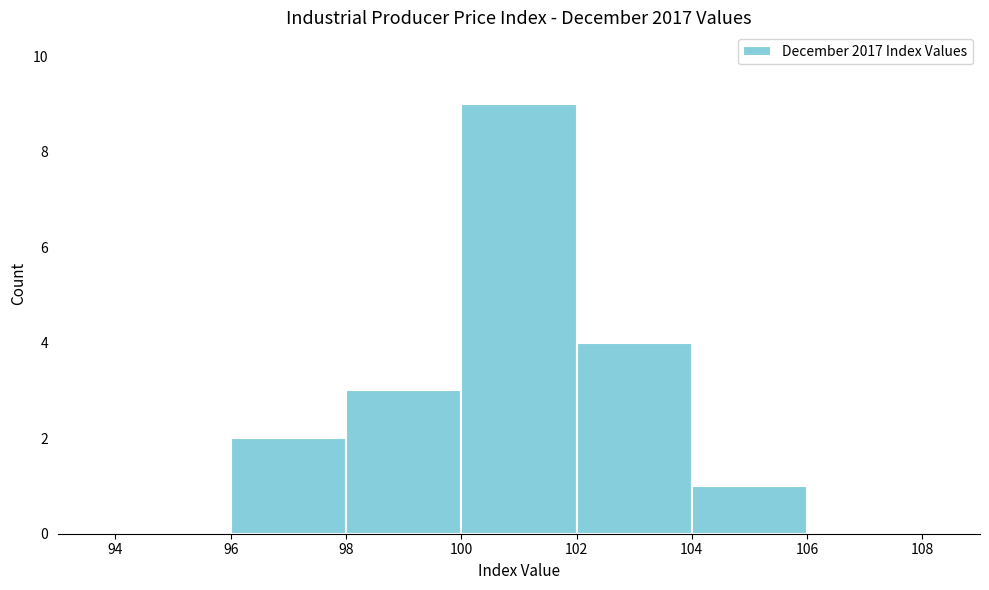

Over which range of the x-axis is the bar tallest?

100 to 102